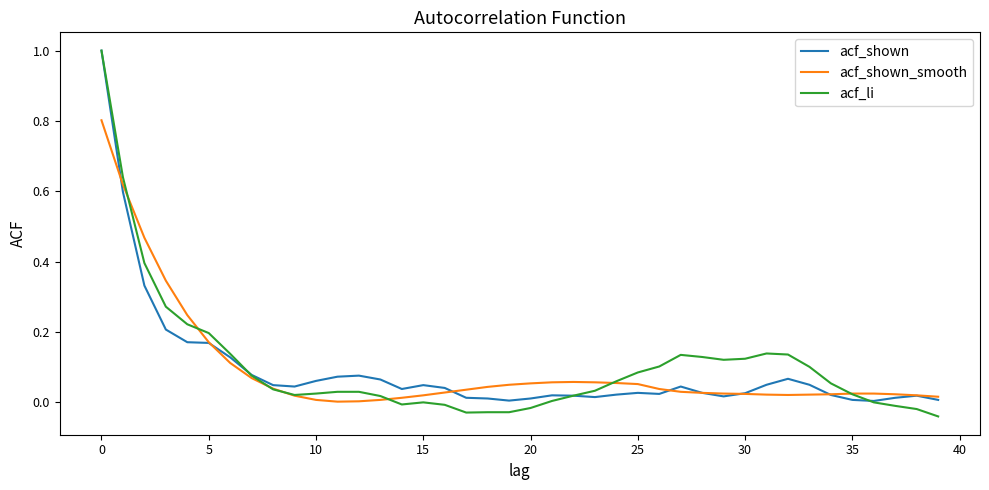

Which series has the widest spread of values?

acf_li